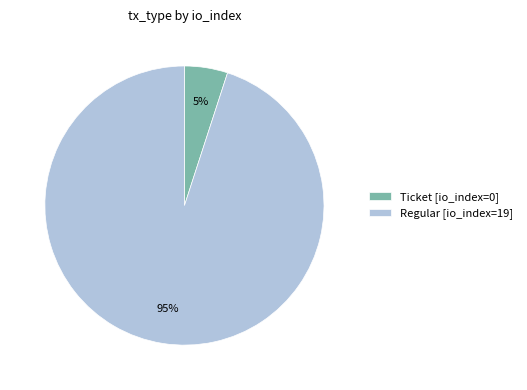

Is it true that Ticket [io_index=0] is 16% of the pie?

False